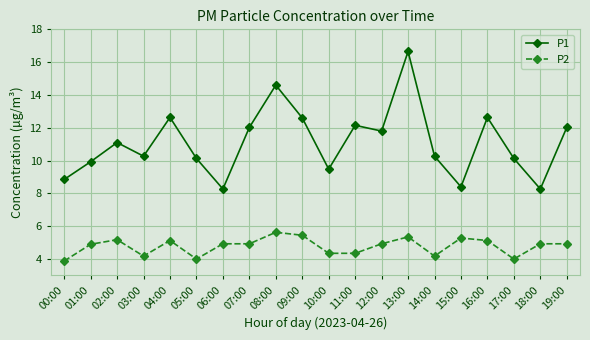

List the series in order of their peak value, highest first.

P1, P2